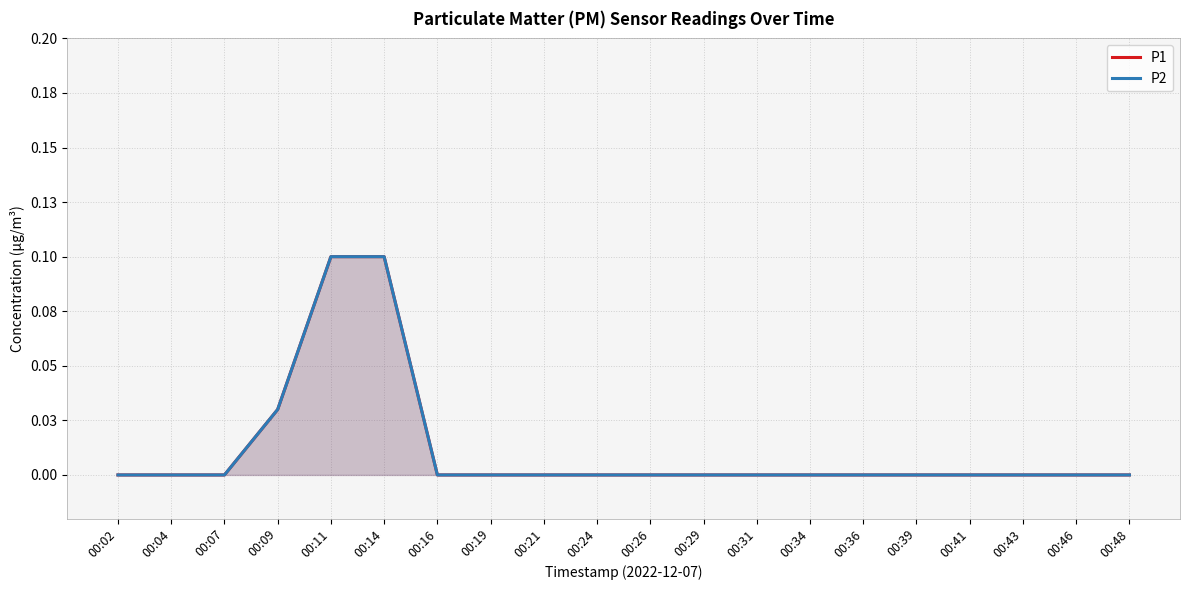

What are all the series names shown in the legend?

P1, P2